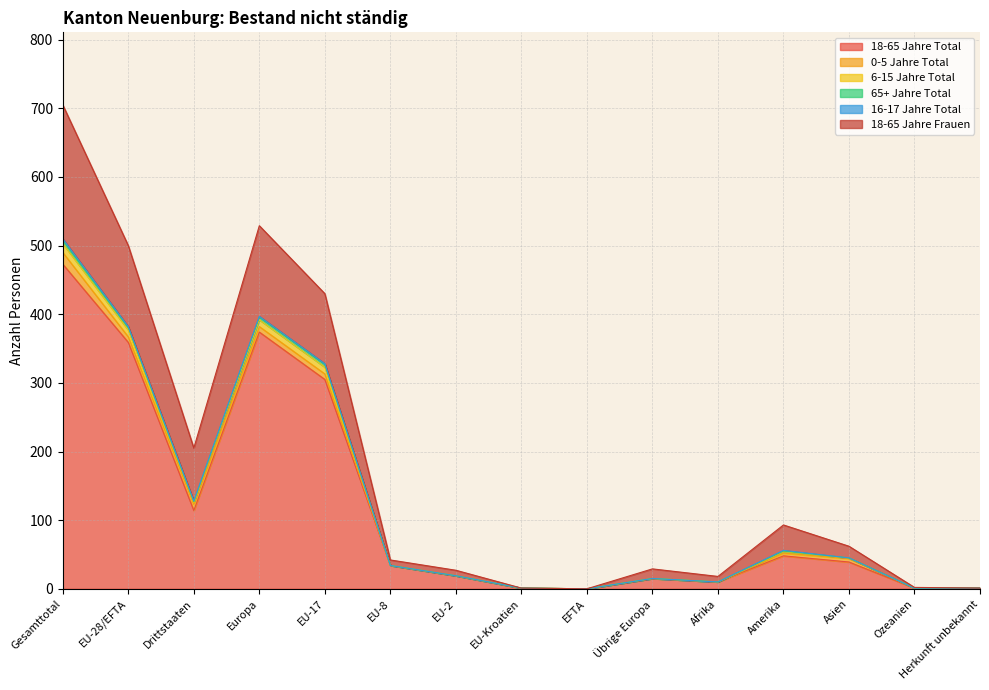

How many values in 18-65 Jahre Total are above zero?

14